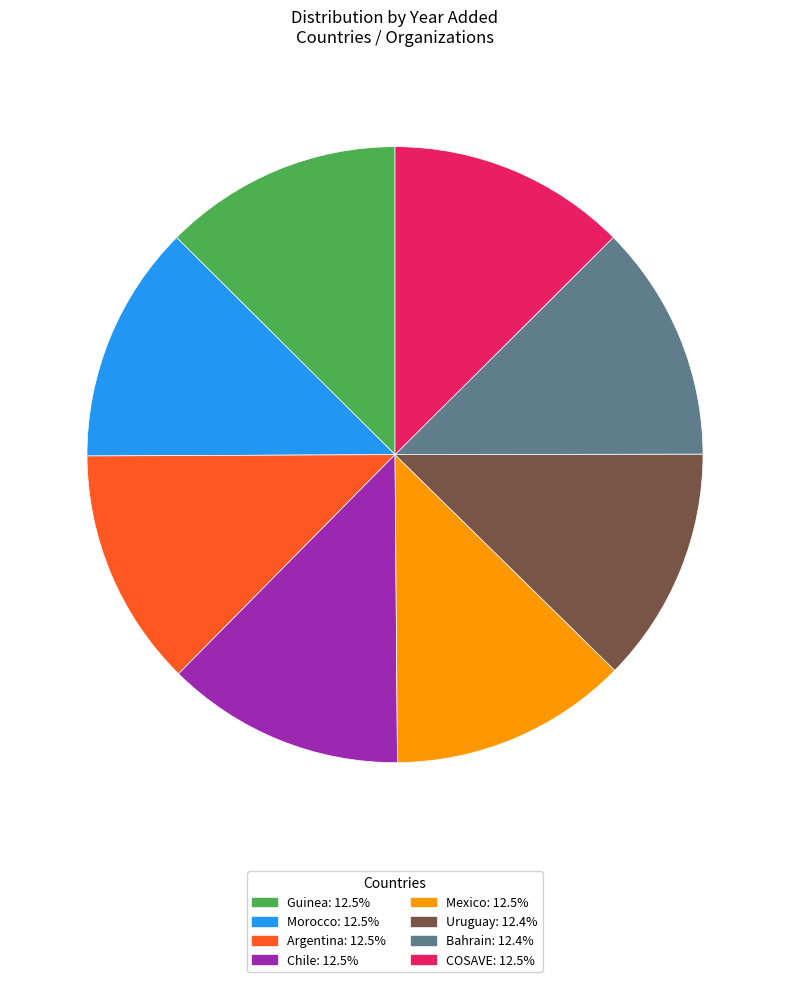

How many slices are in this pie chart?

8